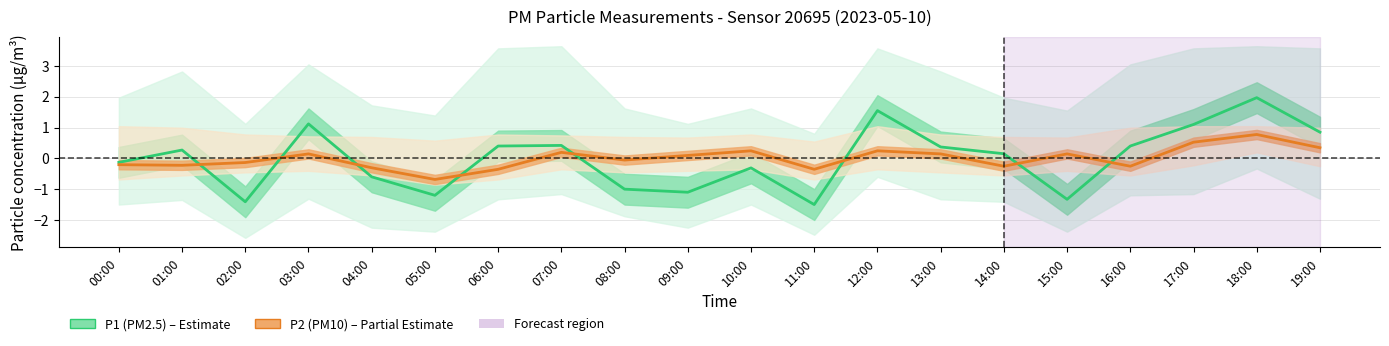

Rank the categories by P2 (PM10) value from lowest to highest.

05:00, 06:00, 11:00, 04:00, 14:00, 16:00, 01:00, 00:00, 02:00, 08:00, 09:00, 03:00, 13:00, 15:00, 07:00, 10:00, 12:00, 19:00, 17:00, 18:00